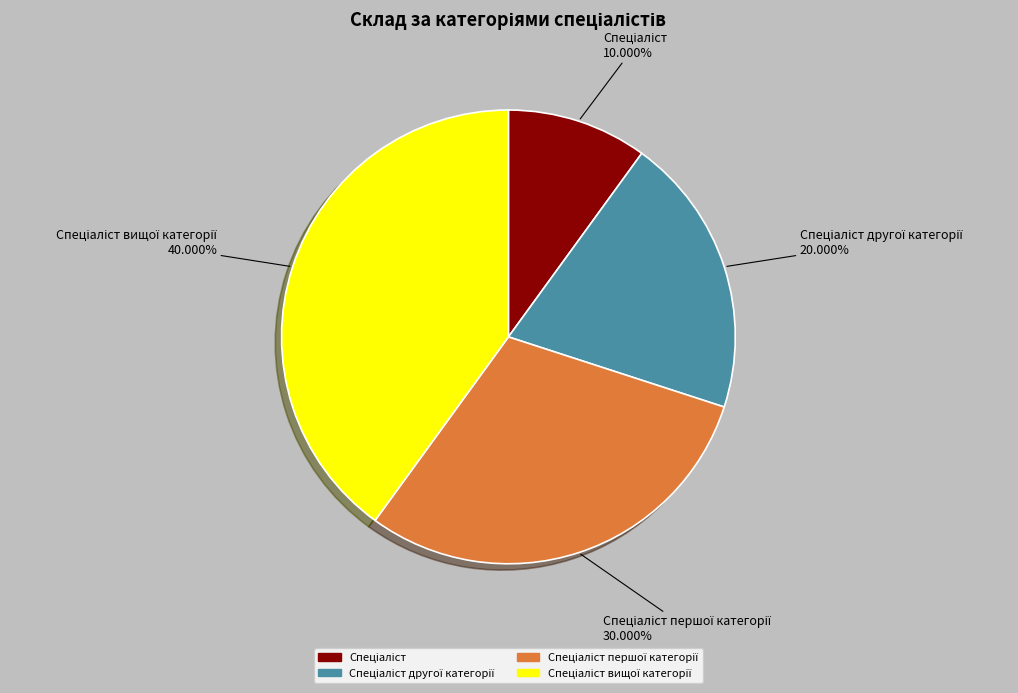

Does any single category account for the majority?

No